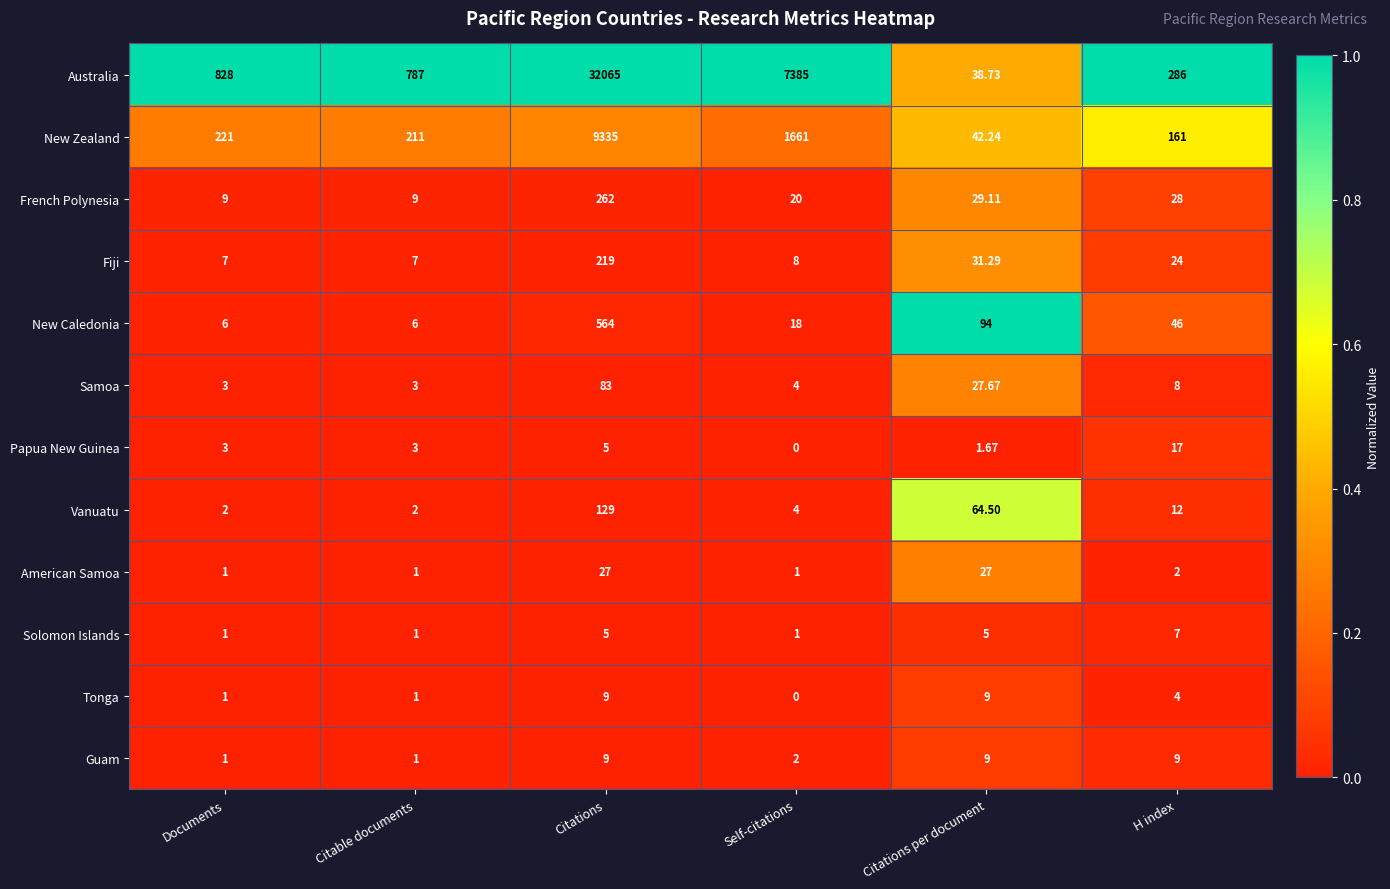

Which label corresponds to the smallest value in the chart?

Self-citations